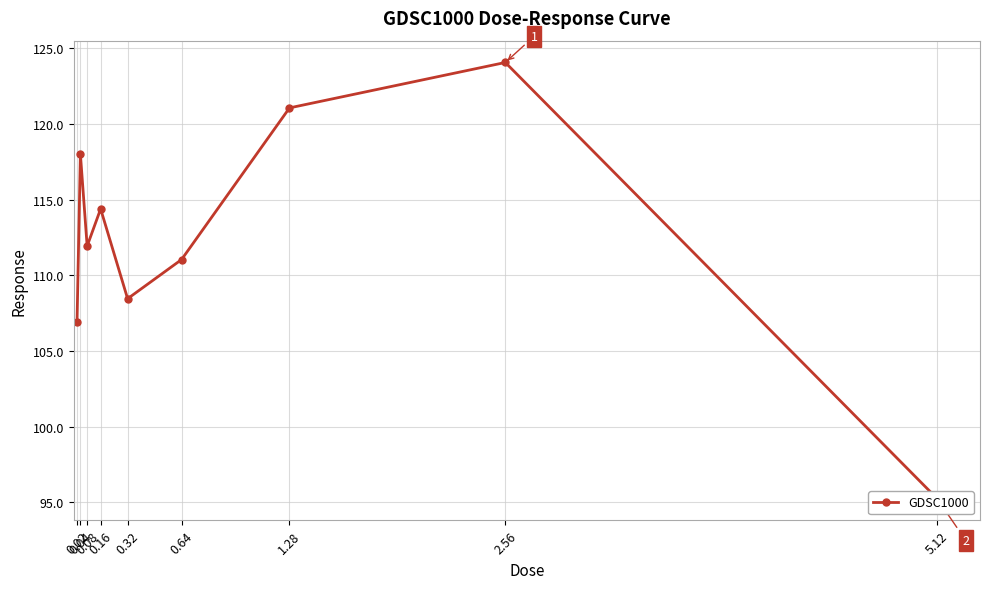

Is it true that the value at 0.32 is 35.1?

False